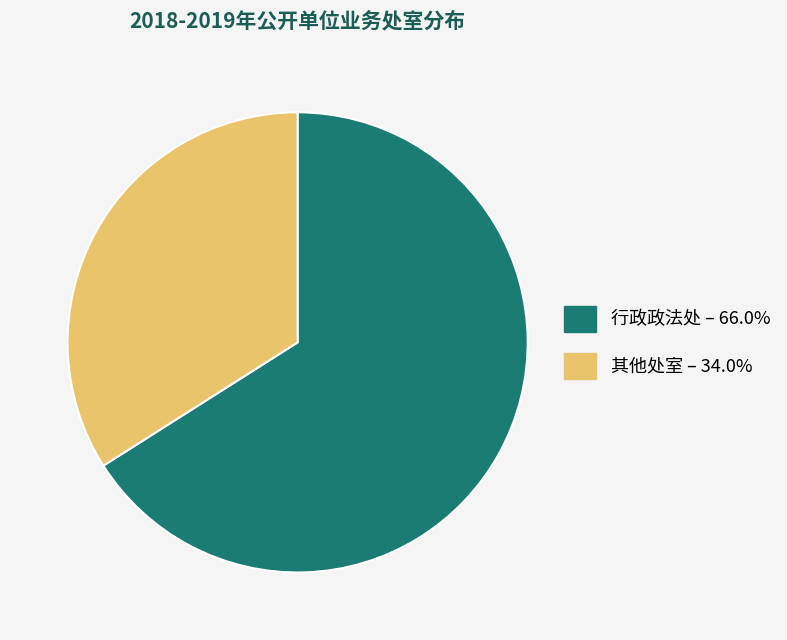

Does any single category account for the majority?

Yes